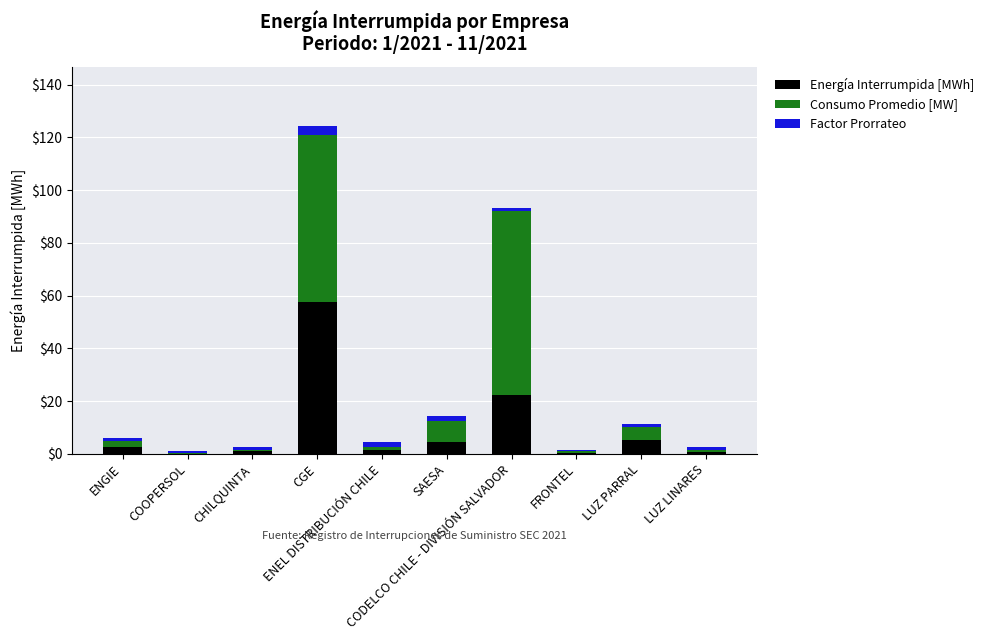

What is the maximum value for Energía Interrumpida [MWh]?

57.7